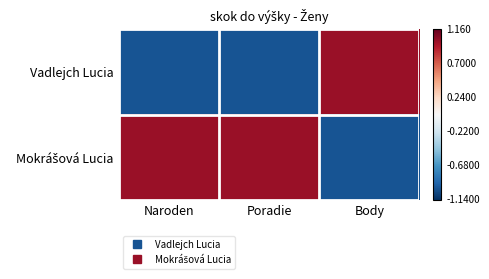

At which category is the sum across all series the highest?

Naroden